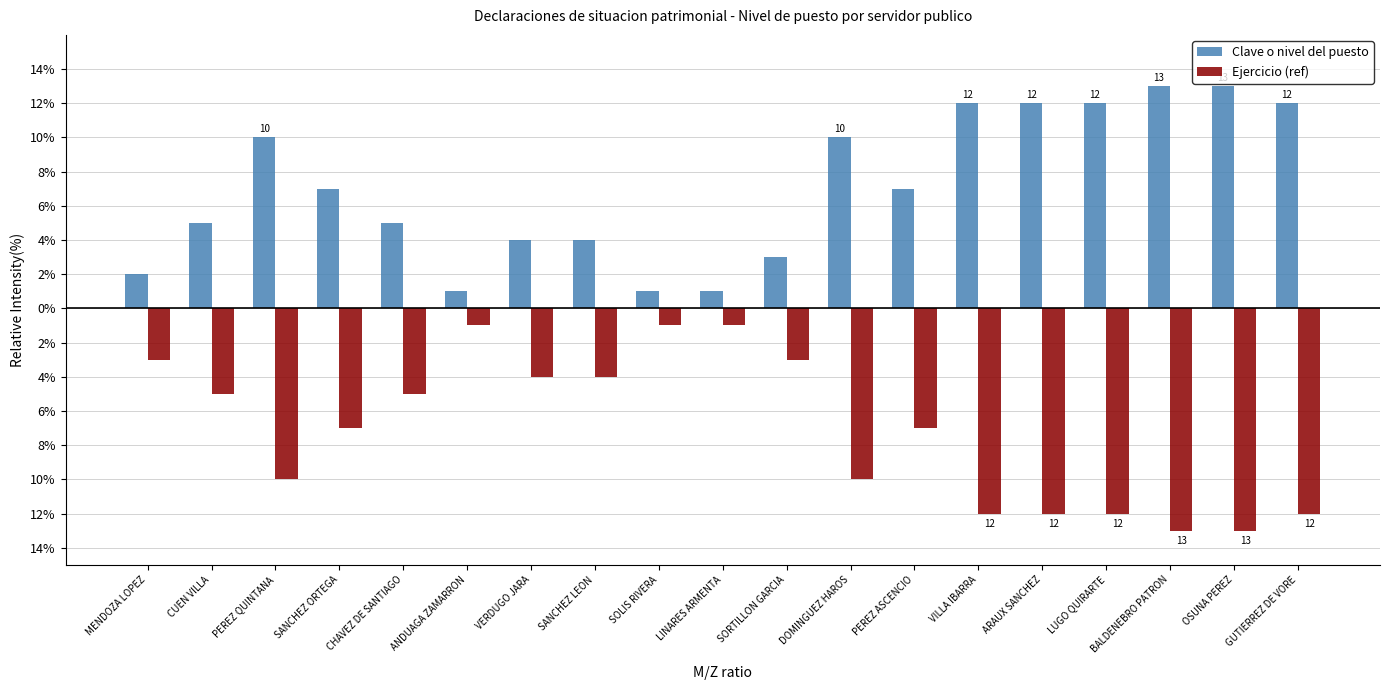

What are all the series names shown in the legend?

Clave o nivel del puesto, Ejercicio (ref)